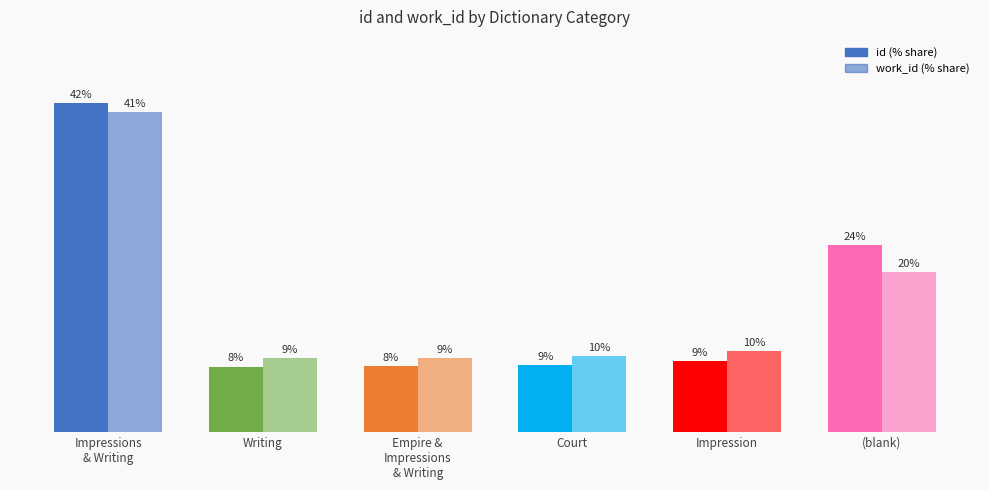

What is the label of the 3rd bar from the left?

Empire &
Impressions
& Writing